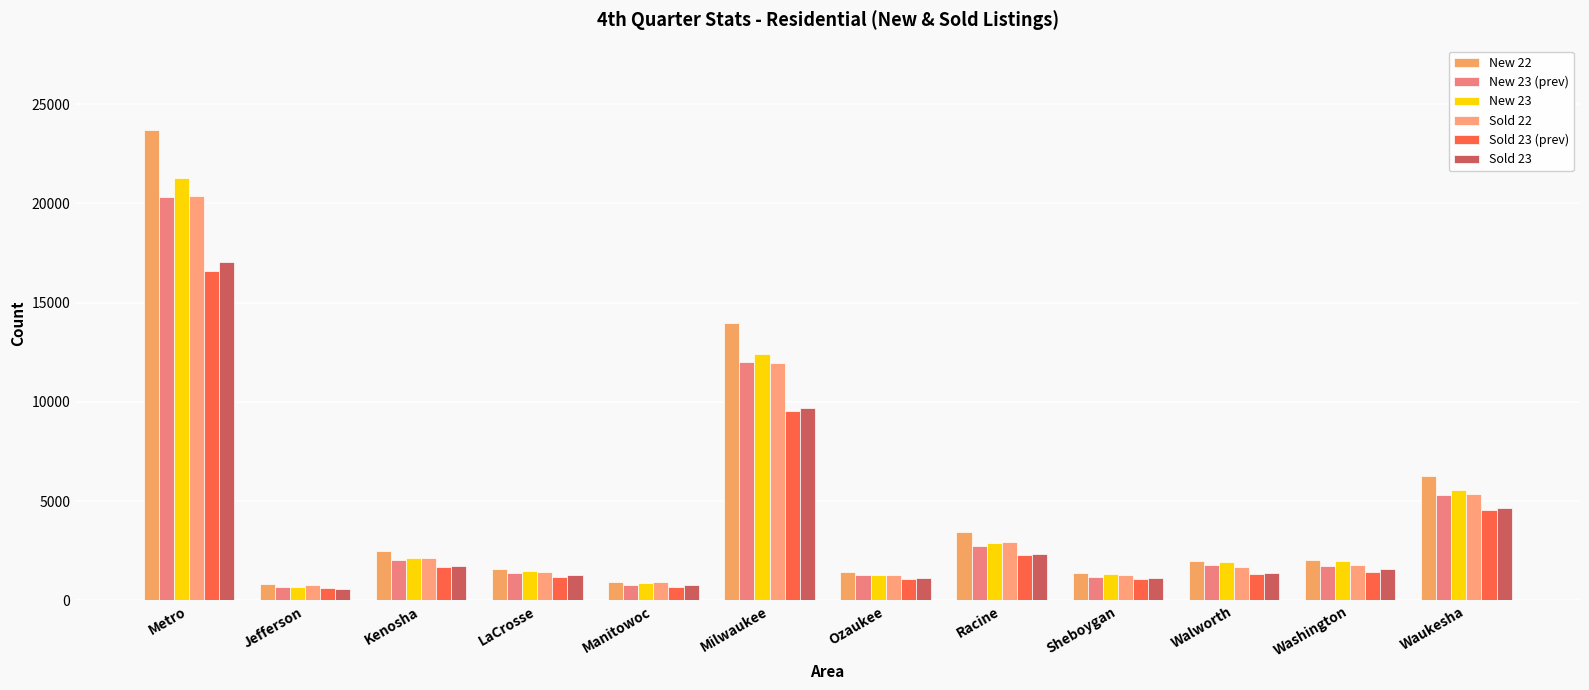

What is the value of the Sold 23 (prev) bar at the 2nd from the left?

621